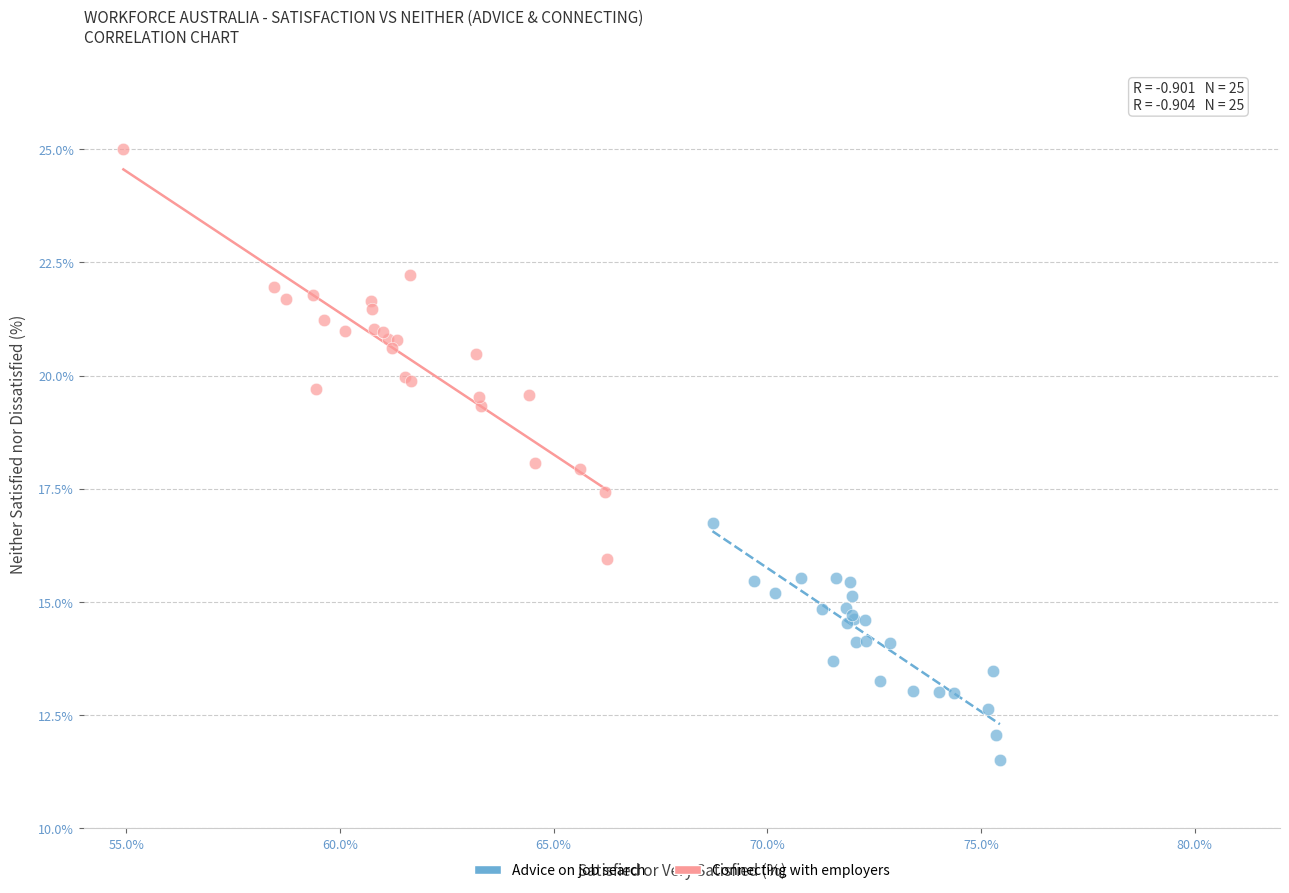

Which series reaches the maximum Y coordinate?

Connecting with employers